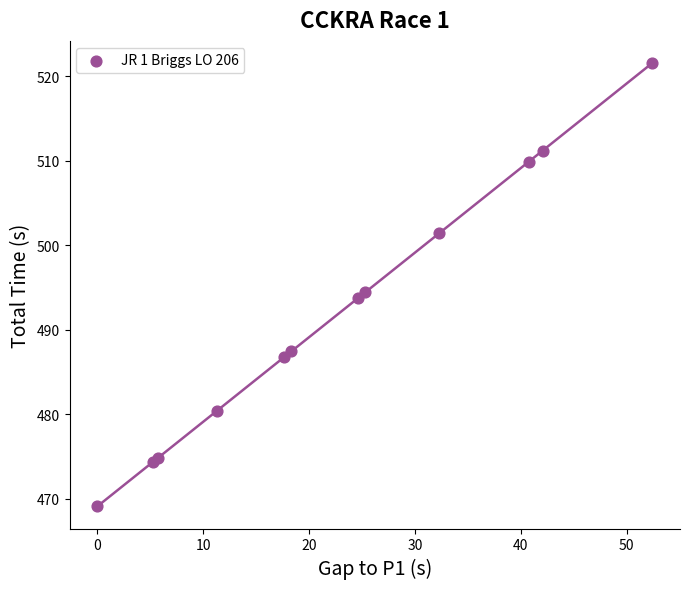

What Y value in the scatter plot is closest to 495?

494.4